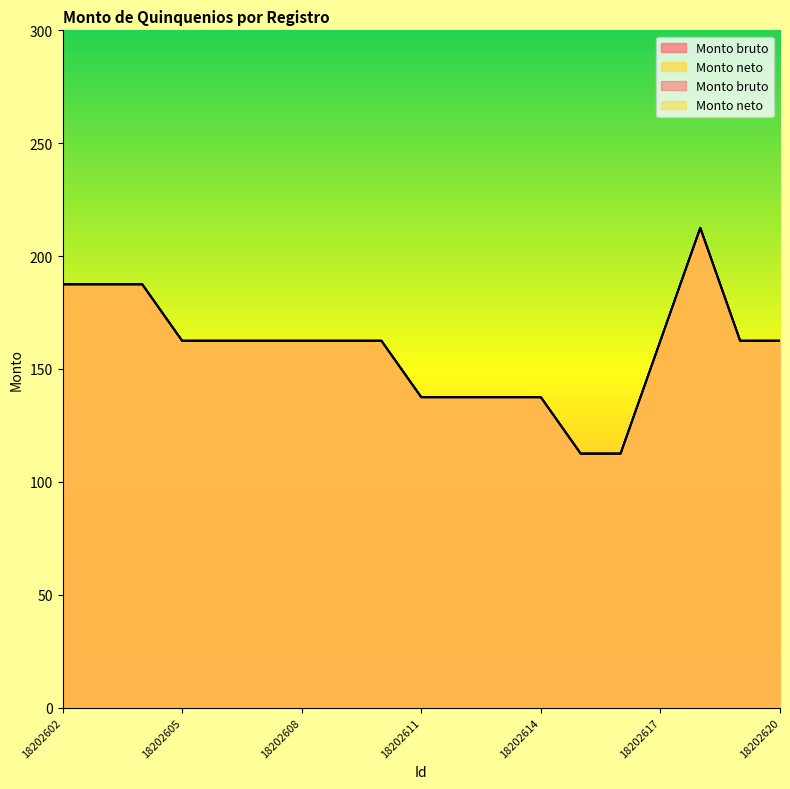

What is the difference between the maximum and minimum values in the Monto neto series?

100.0